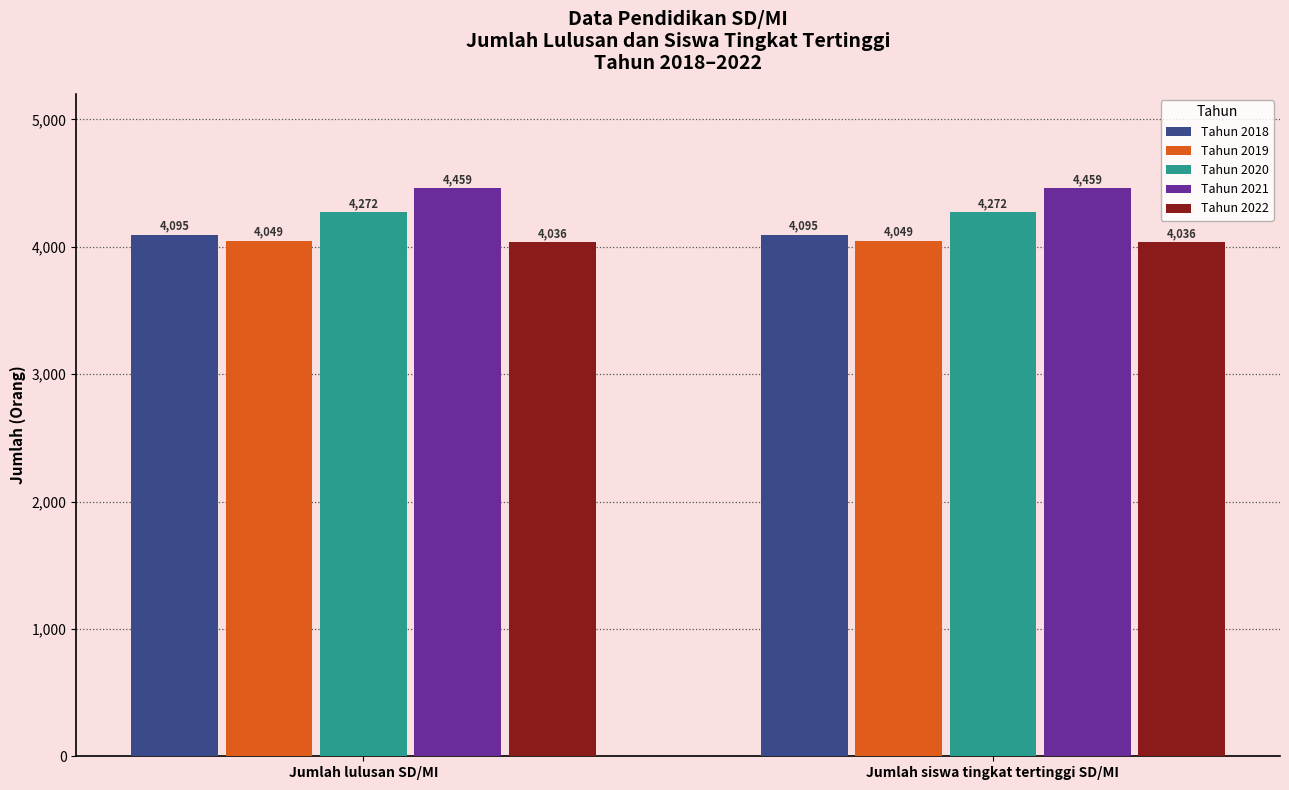

How many data points does each series have?

2